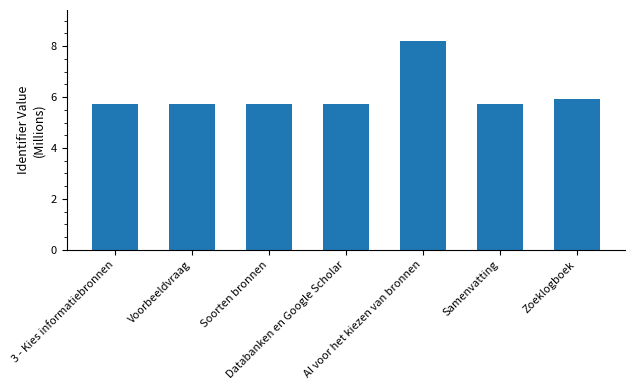

Reading right to left, what are all the values shown in this chart?

Zoeklogboek=5.9	Samenvatting=5.7	AI voor het kiezen van bronnen=8.2	Databanken en Google Scholar=5.7	Soorten bronnen=5.7	Voorbeeldvraag=5.7	3 - Kies informatiebronnen=5.7